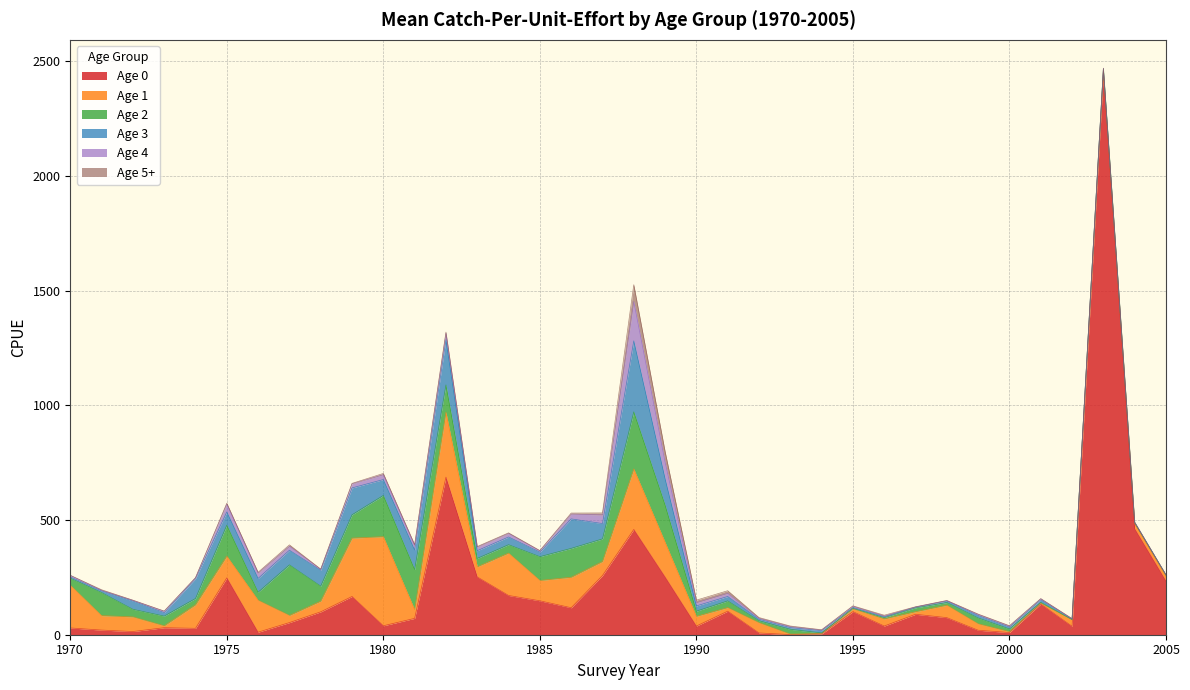

Reading left to right, what are all the values shown in this chart?

Age 0: 1970=29.5	1971=20.2	1972=13.9	1973=30.6	1974=27.9	1975=247.9	1976=11.1	1977=52.9	1978=99.8	1979=166.7	1980=39.0	1981=71.3	1982=686.7	1983=251.9	1984=171.0	1985=147.8	1986=117.6	1987=258.0	1988=458.9	1989=251.7	1990=37.9	1991=102.6	1992=7.7	1993=0.5	1994=3.5	1995=100.6	1996=37.9	1997=89.1	1998=74.4	1999=19.5	2000=9.4	2001=134.0	2002=36.7	2003=2450.3	2004=461.8	2005=233.7
Age 1: 1970=186.6	1971=63.0	1972=63.8	1973=8.3	1974=102.6	1975=94.8	1976=139.3	1977=31.1	1978=46.5	1979=254.3	1980=388.2	1981=38.1	1982=283.3	1983=44.2	1984=184.8	1985=88.6	1986=132.8	1987=61.0	1988=263.8	1989=151.5	1990=42.2	1991=15.6	1992=44.5	1993=2.2	1994=1.4	1995=12.0	1996=30.9	1997=11.3	1998=54.1	1999=28.1	2000=4.0	2001=3.2	2002=28.1	2003=4.6	2004=22.9	2005=20.7
Age 2: 1970=30.4	1971=100.5	1972=33.1	1973=42.2	1974=27.4	1975=134.8	1976=34.8	1977=220.5	1978=65.3	1979=101.7	1980=179.8	1981=174.6	1982=118.8	1983=36.5	1984=36.5	1985=103.8	1986=125.9	1987=98.6	1988=248.6	1989=162.0	1990=22.5	1991=29.3	1992=8.5	1993=20.7	1994=2.8	1995=2.6	1996=5.9	1997=16.9	1998=11.7	1999=25.3	2000=11.6	2001=3.8	2002=1.1	2003=11.1	2004=2.0	2005=5.7
Age 3: 1970=5.2	1971=7.3	1972=36.0	1973=15.0	1974=86.3	1975=57.6	1976=60.2	1977=63.7	1978=69.4	1979=117.1	1980=69.2	1981=85.4	1982=197.9	1983=33.7	1984=33.7	1985=19.7	1986=128.4	1987=66.8	1988=309.4	1989=114.9	1990=22.9	1991=19.2	1992=6.6	1993=7.6	1994=10.1	1995=3.5	1996=3.7	1997=2.9	1998=6.6	1999=10.7	2000=8.3	2001=11.3	2002=1.6	2003=1.1	2004=2.8	2005=0.5
Age 4: 1970=7.1	1971=2.3	1972=3.3	1973=6.2	1974=4.0	1975=33.9	1976=23.2	1977=17.4	1978=4.0	1979=17.7	1980=21.5	1981=19.7	1982=27.0	1983=15.5	1984=15.5	1985=5.6	1986=21.2	1987=37.6	1988=171.6	1989=72.8	1990=14.1	1991=13.5	1992=4.0	1993=4.4	1994=2.5	1995=5.2	1996=2.7	1997=0.5	1998=1.7	1999=4.7	2000=4.3	2001=4.2	2002=2.0	2003=0.5	2004=0.5	2005=0.2
Age 5+: 1970=0.0	1971=2.7	1972=0.4	1973=0.8	1974=0.3	1975=4.1	1976=3.5	1977=6.0	1978=1.0	1979=2.0	1980=5.1	1981=3.8	1982=5.1	1983=2.4	1984=2.4	1985=1.3	1986=4.2	1987=8.7	1988=72.9	1989=45.8	1990=11.1	1991=11.5	1992=3.5	1993=2.5	1994=1.3	1995=1.9	1996=4.0	1997=1.1	1998=0.8	1999=1.6	2000=1.7	2001=0.9	2002=0.8	2003=1.3	2004=0.8	2005=0.1